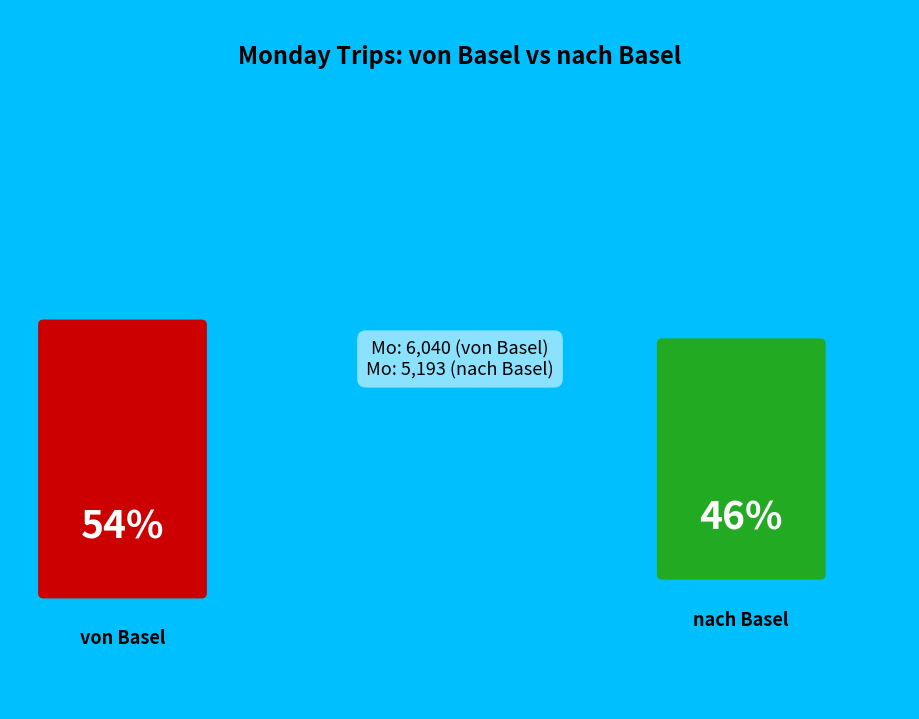

To the nearest percent, what is the average slice percentage?

50%